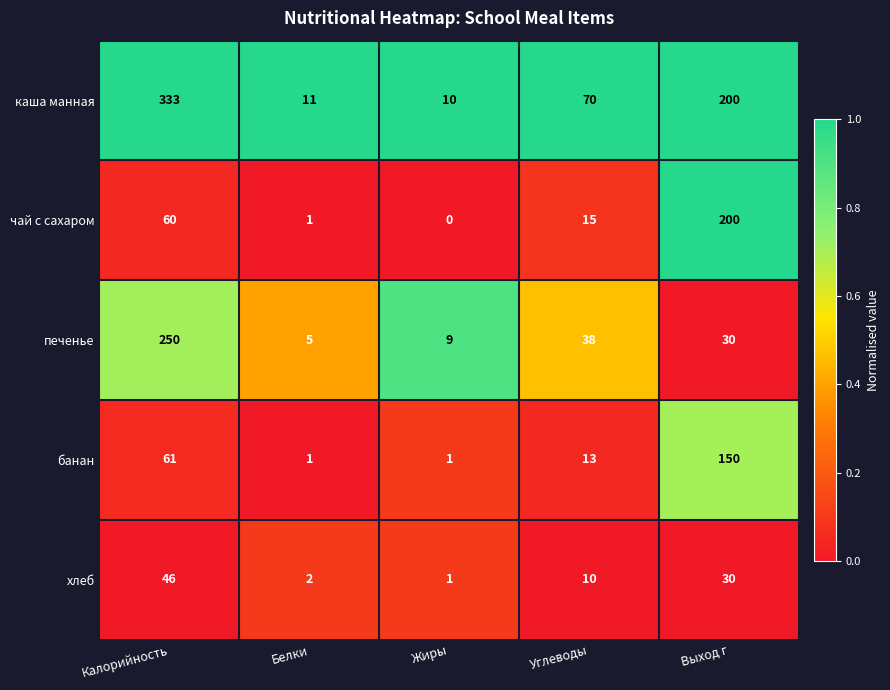

Is it true that хлеб equals 2 at Жиры?

False